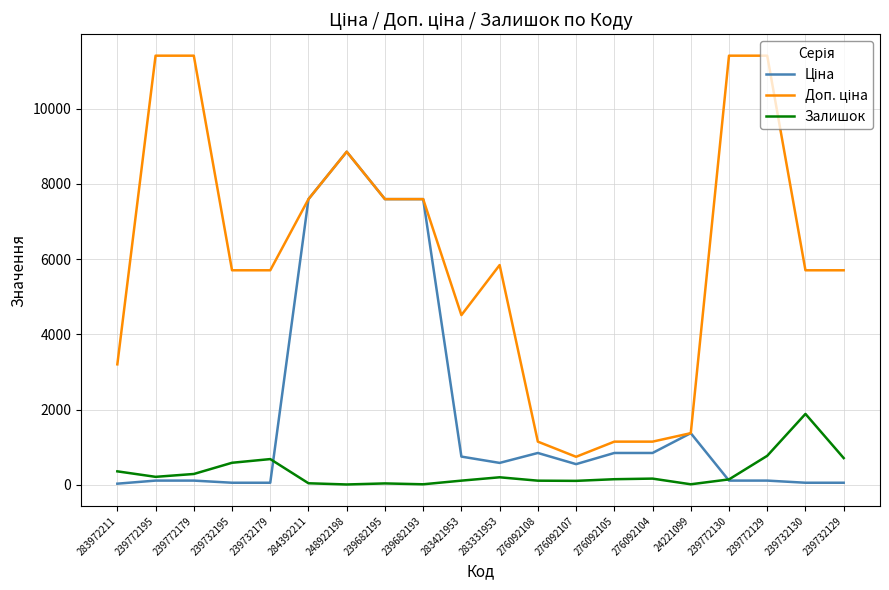

What is the maximum value shown in the chart?

11410.0